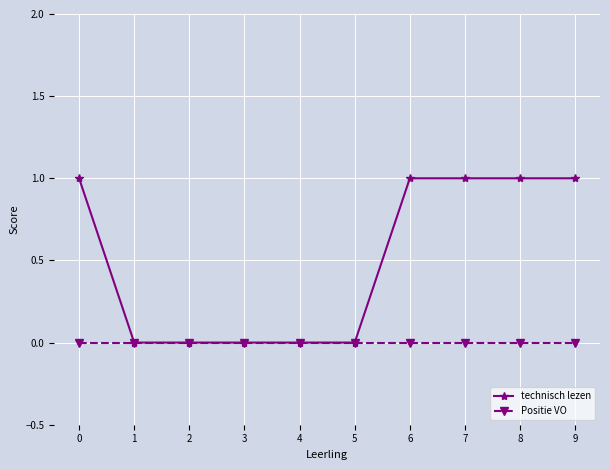

What is the total value across all series at 0?

1